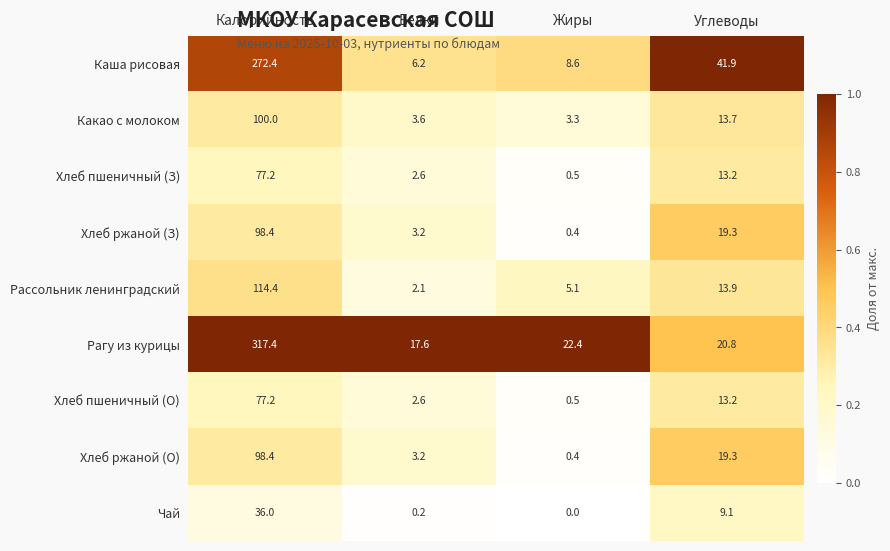

The value of Каша рисовая at Калорийность is 272.4. True or false?

True